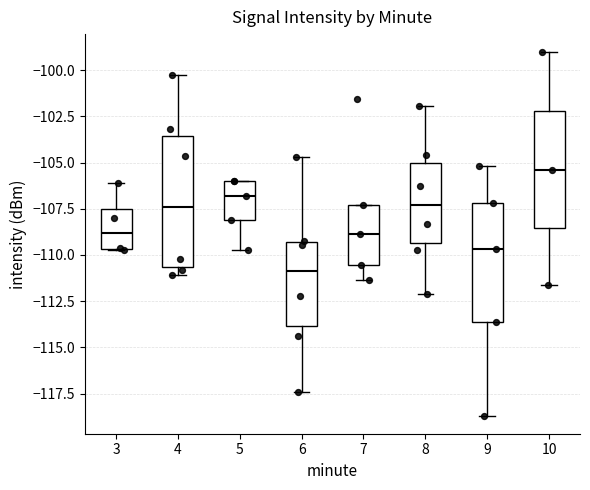

Which box's median line is the highest?

10